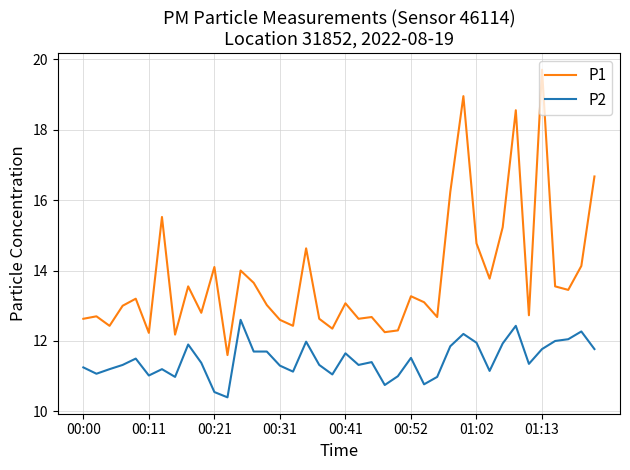

True or false: P1 and P2 intersect in this chart.

False